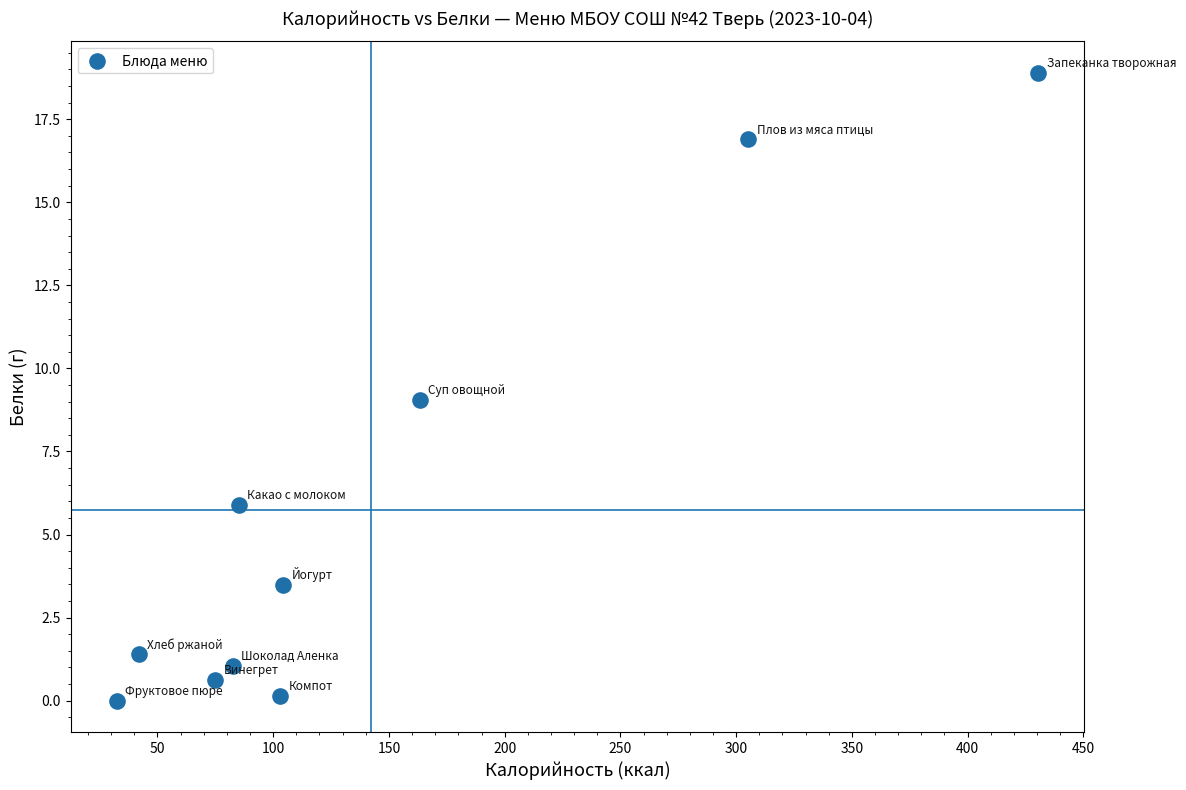

What is the range of X values (max minus min)?

398.1